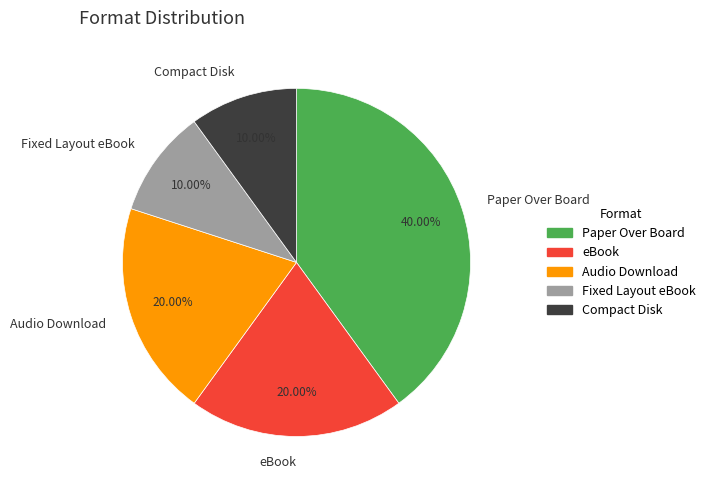

To the nearest percent, what is the combined percentage of Audio Download and Compact Disk?

30%